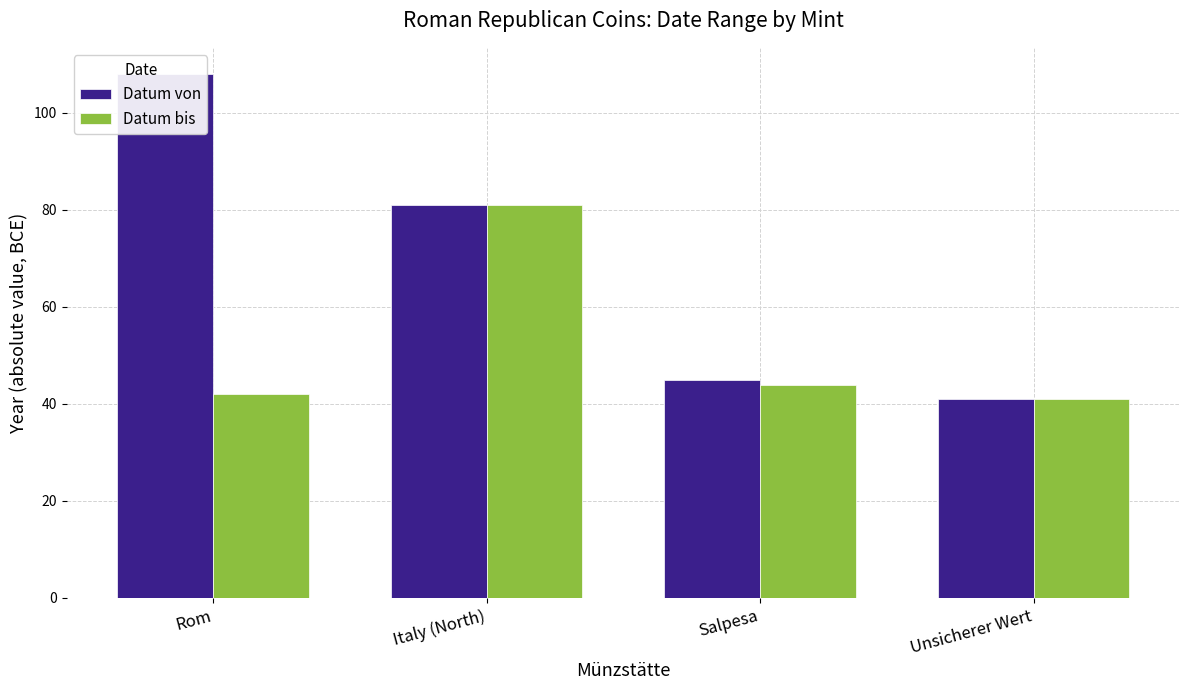

Which series has the largest total across all categories?

Datum von